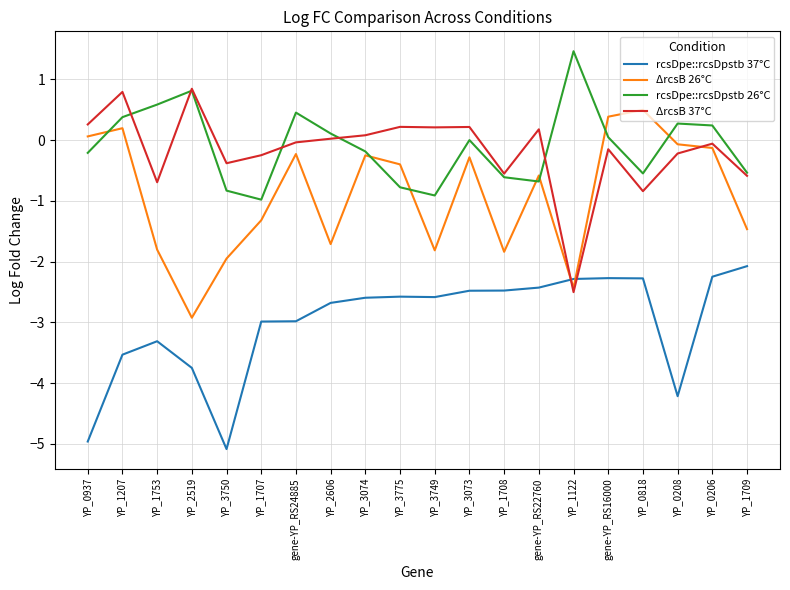

Is this an area chart (filled region under the line)?

No